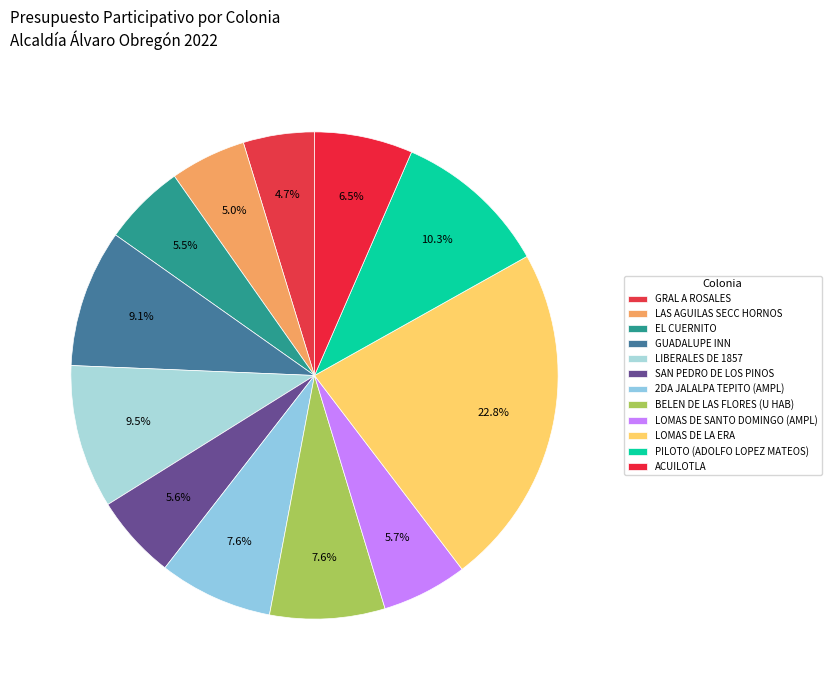

How many slices are in this pie chart?

12